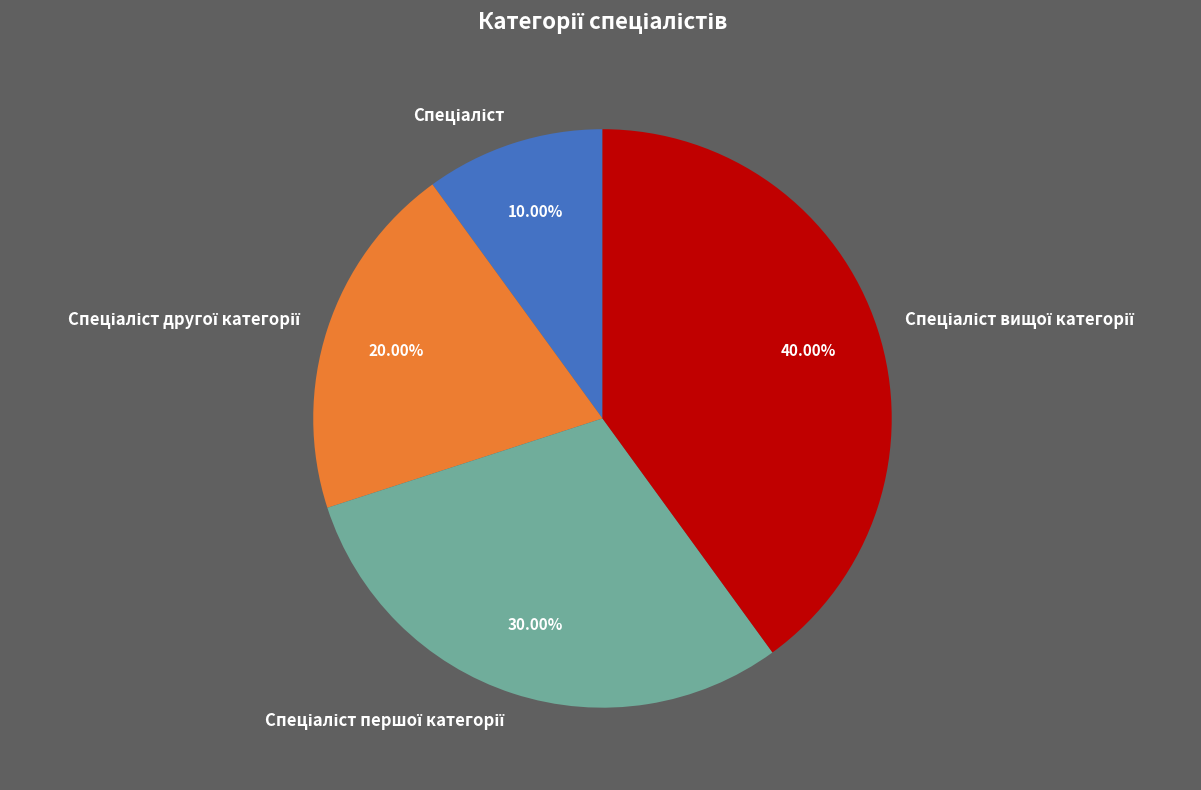

To the nearest percent, what is the difference between the largest and smallest slice percentages?

30%